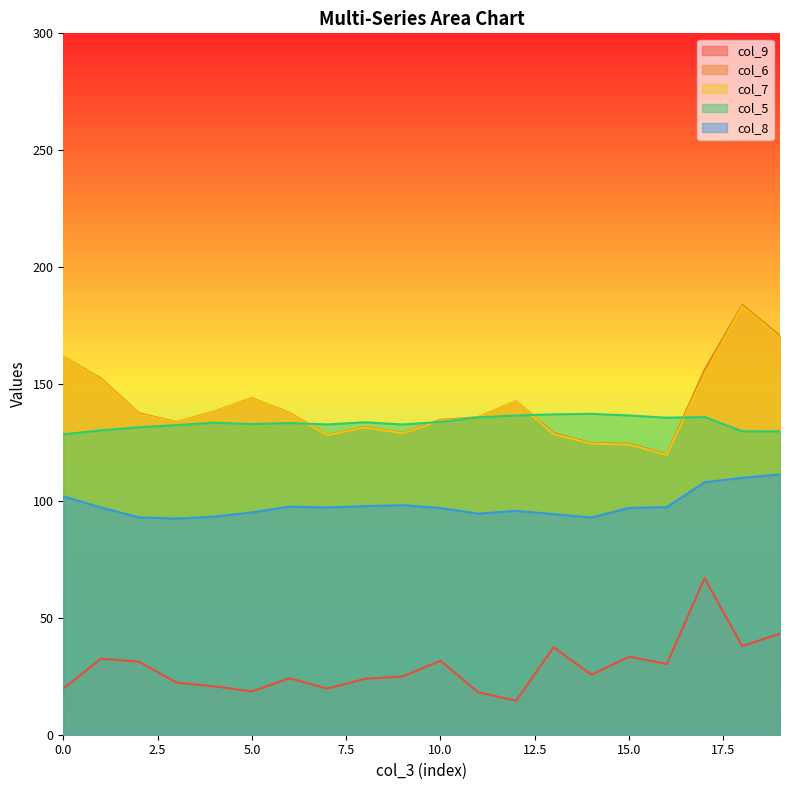

What is the difference between the second highest and second lowest values in the col_8 series?

17.0